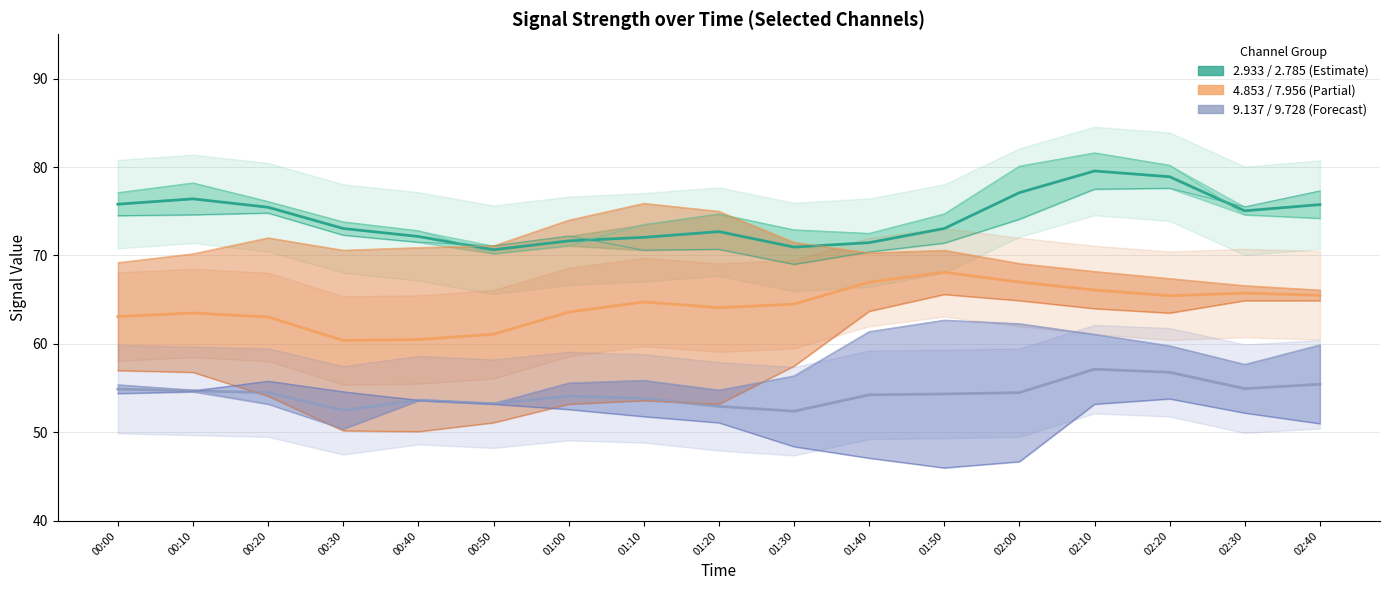

Reading left to right, transcribe all the data shown in this chart.

2.933 / 2.785: 75.8	76.4	75.4	73.0	72.2	70.7	71.7	72.0	72.7	71.0	71.5	73.1	77.1	79.5	78.9	75.0	75.8
4.853 / 7.956: 63.1	63.5	63.0	60.4	60.5	61.1	63.6	64.8	64.1	64.5	67.0	68.1	67.0	66.1	65.5	65.8	65.5
9.137 / 9.728: 54.9	54.7	54.5	52.5	53.7	53.2	54.1	53.8	53.0	52.4	54.2	54.4	54.5	57.2	56.8	55.0	55.5